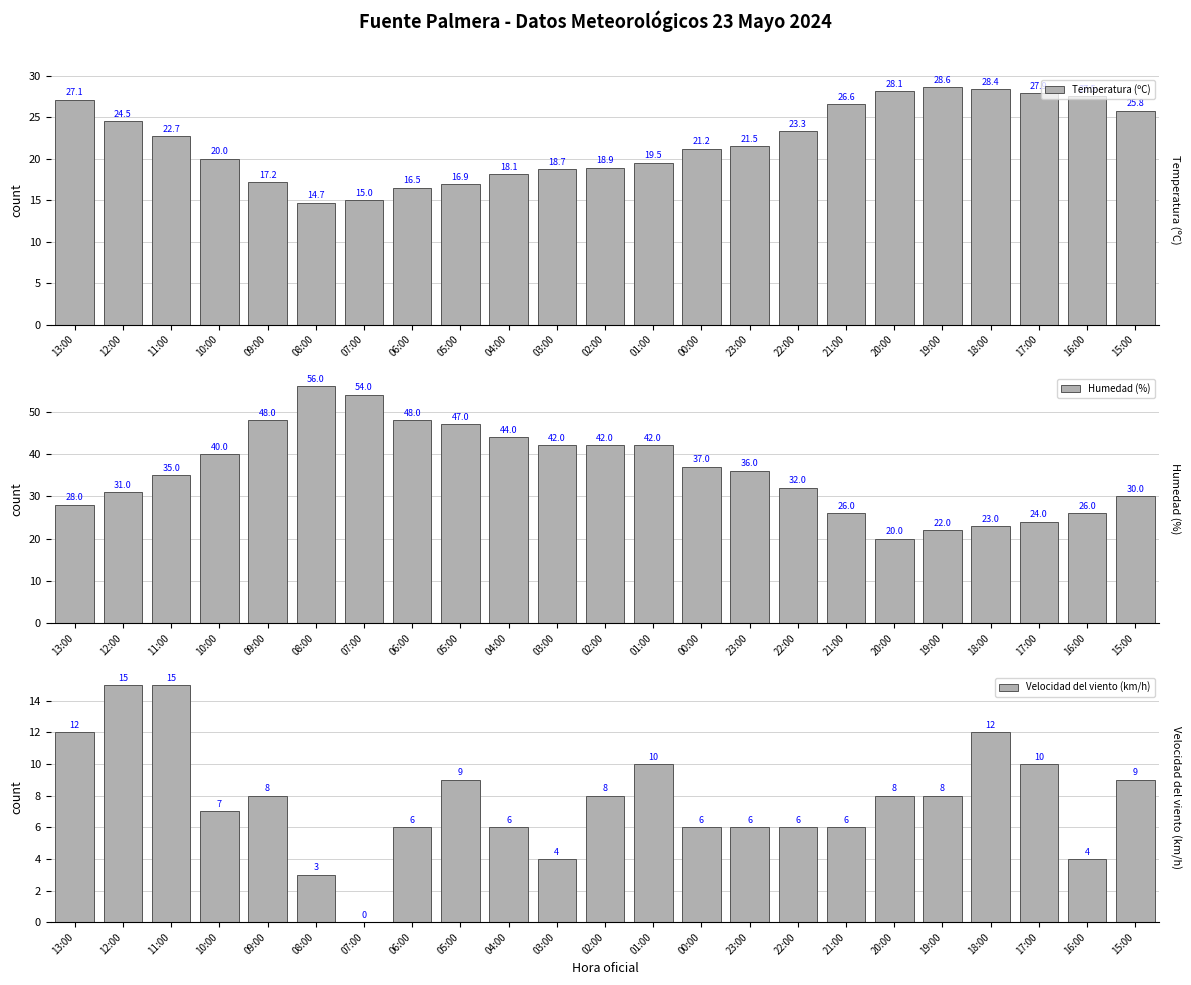

List the series in order of their peak value, lowest first.

Velocidad del viento (km/h), Temperatura (ºC), Humedad (%)